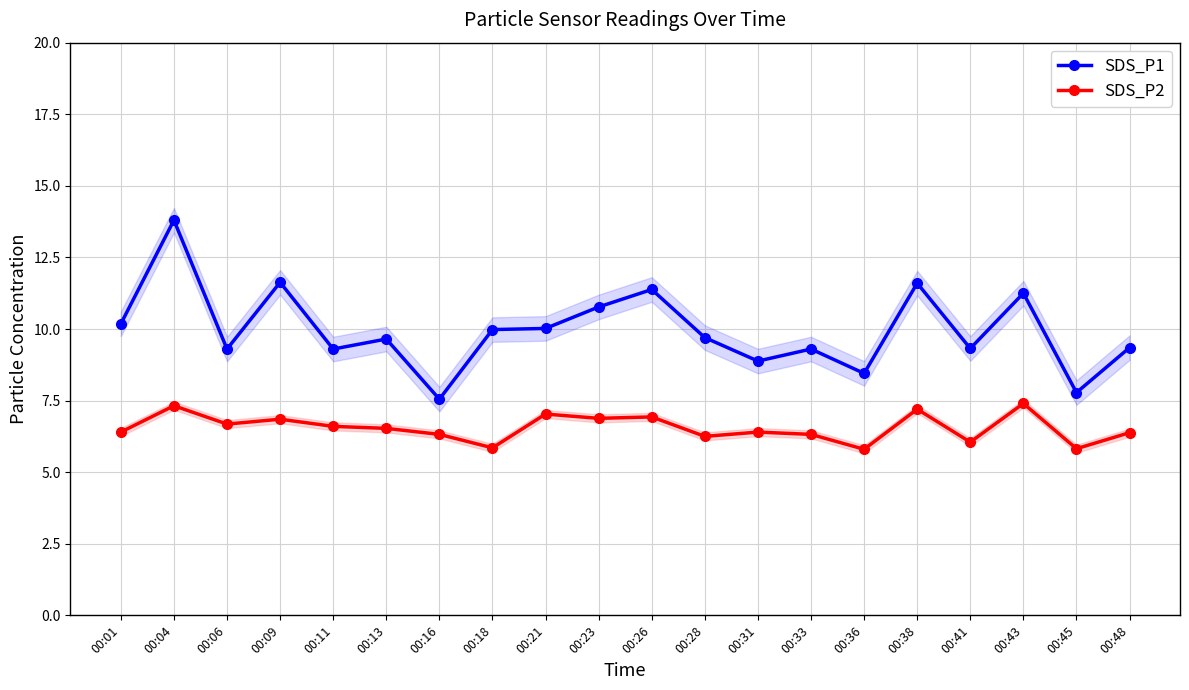

What is the value of the SDS_P2 point at the 19th from the left?

5.8